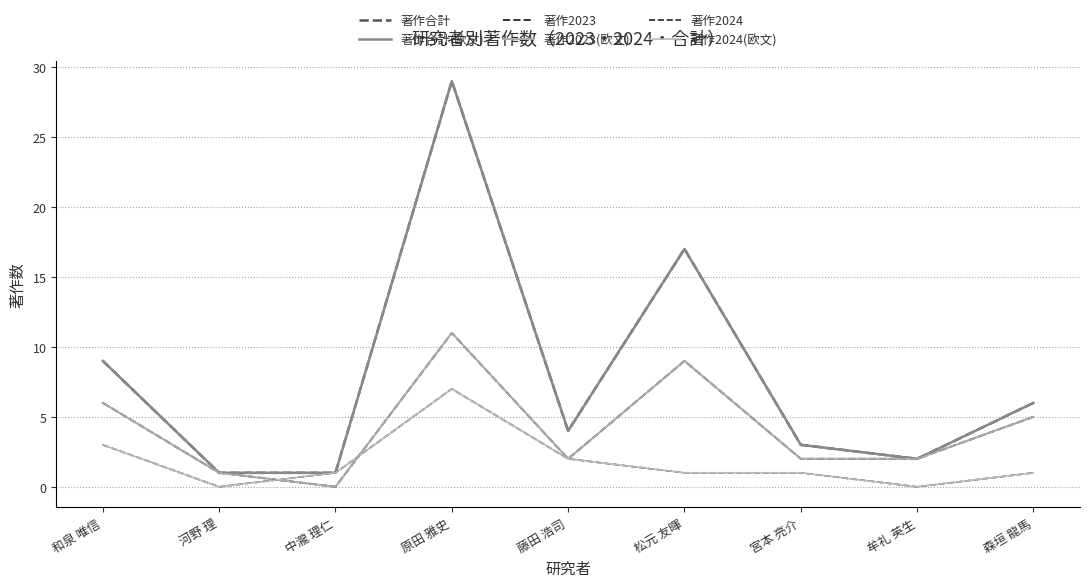

Reading left to right, transcribe all the data shown in this chart.

著作合計: 和泉 唯信=9	河野 理=1	中瀧 理仁=1	原田 雅史=29	藤田 浩司=4	松元 友暉=17	宮本 亮介=3	牟礼 英生=2	森垣 龍馬=6
著作合計(欧文): 和泉 唯信=9	河野 理=1	中瀧 理仁=1	原田 雅史=29	藤田 浩司=4	松元 友暉=17	宮本 亮介=3	牟礼 英生=2	森垣 龍馬=6
著作2023: 和泉 唯信=6	河野 理=1	中瀧 理仁=0	原田 雅史=11	藤田 浩司=2	松元 友暉=9	宮本 亮介=2	牟礼 英生=2	森垣 龍馬=5
著作2023(欧文): 和泉 唯信=6	河野 理=1	中瀧 理仁=0	原田 雅史=11	藤田 浩司=2	松元 友暉=9	宮本 亮介=2	牟礼 英生=2	森垣 龍馬=5
著作2024: 和泉 唯信=3	河野 理=0	中瀧 理仁=1	原田 雅史=7	藤田 浩司=2	松元 友暉=1	宮本 亮介=1	牟礼 英生=0	森垣 龍馬=1
著作2024(欧文): 和泉 唯信=3	河野 理=0	中瀧 理仁=1	原田 雅史=7	藤田 浩司=2	松元 友暉=1	宮本 亮介=1	牟礼 英生=0	森垣 龍馬=1